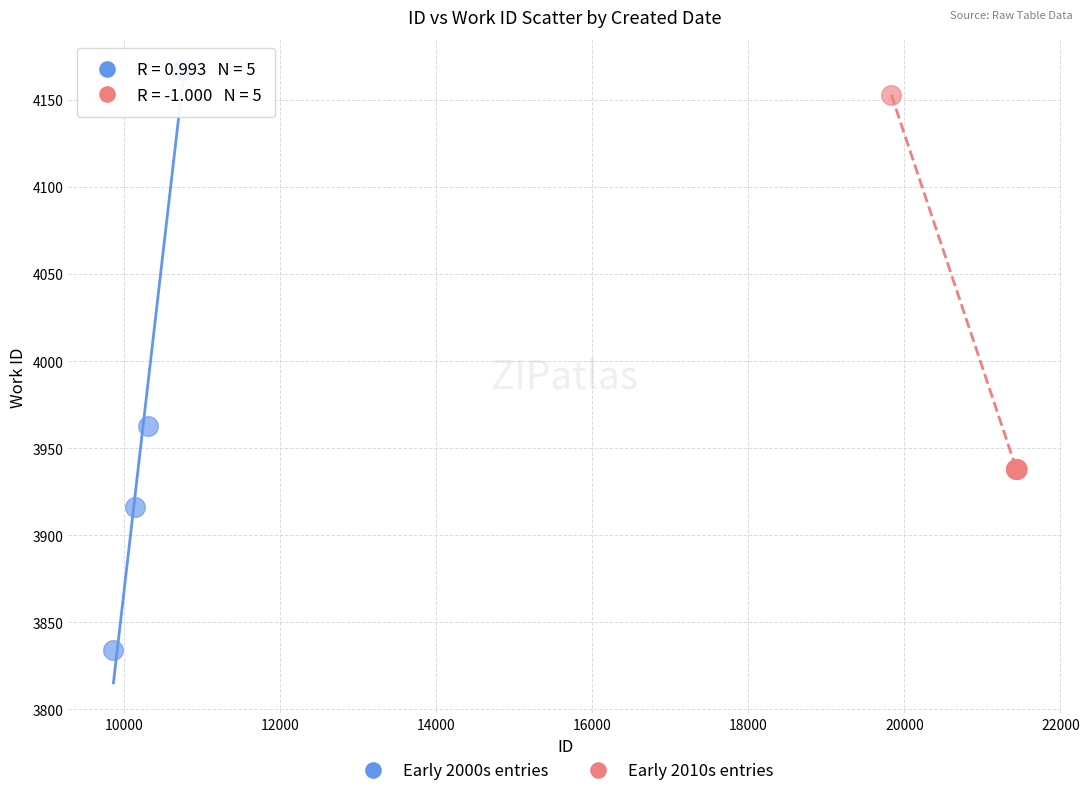

Which series has the widest spread of Y values?

Early 2000s entries